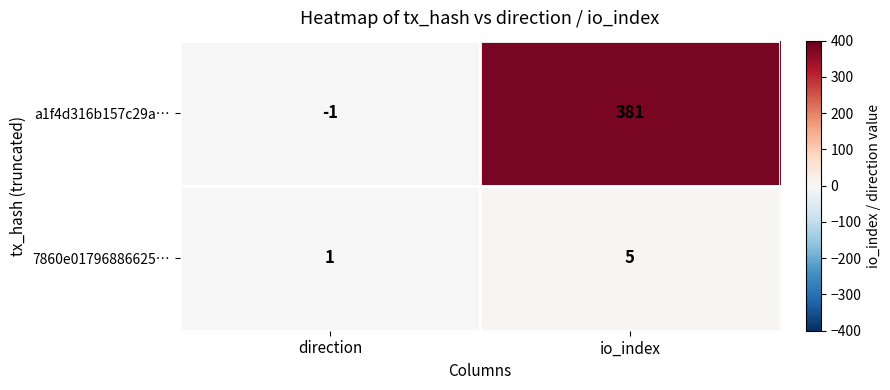

The value of 7860e01796886625… at direction is 1. True or false?

True